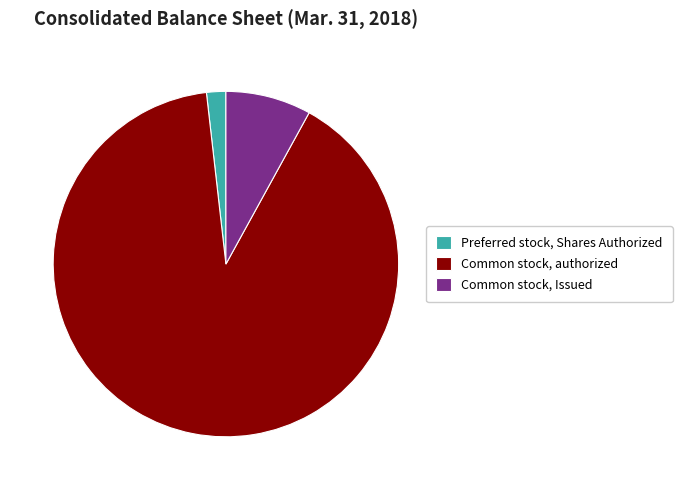

Which has a higher value, Common stock, authorized or Common stock, Issued?

Common stock, authorized